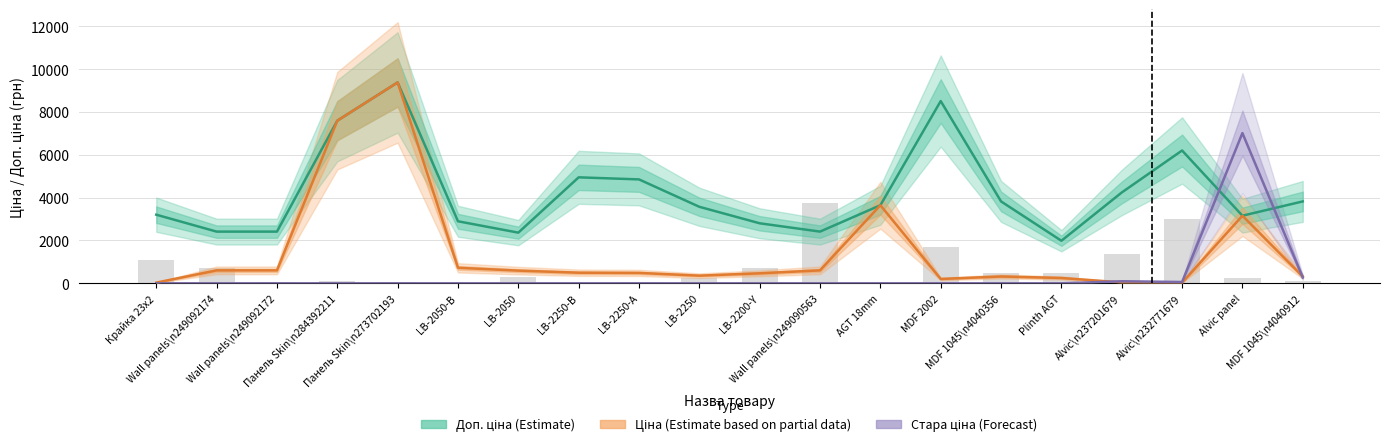

Rank the series at AGT 18mm from highest to lowest value.

Доп. ціна (Estimate), Ціна (Estimate partial), Залишок (scaled), Стара ціна (Forecast)